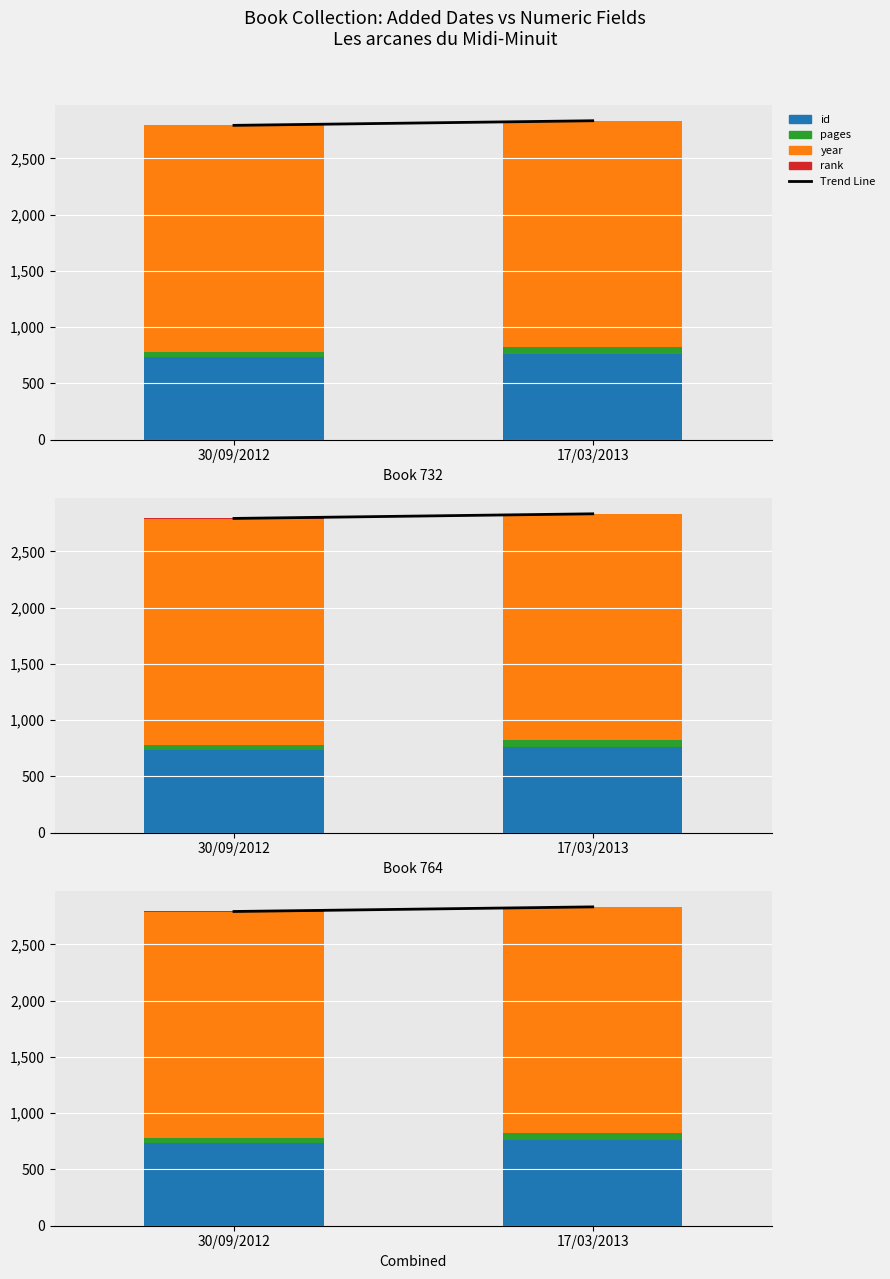

Rank the series at 17/03/2013 from highest to lowest value.

Trend Line, year, id, pages, rank